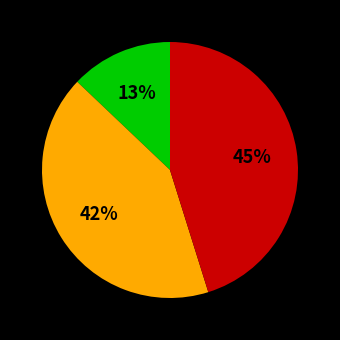

Is there a majority slice in this chart?

No